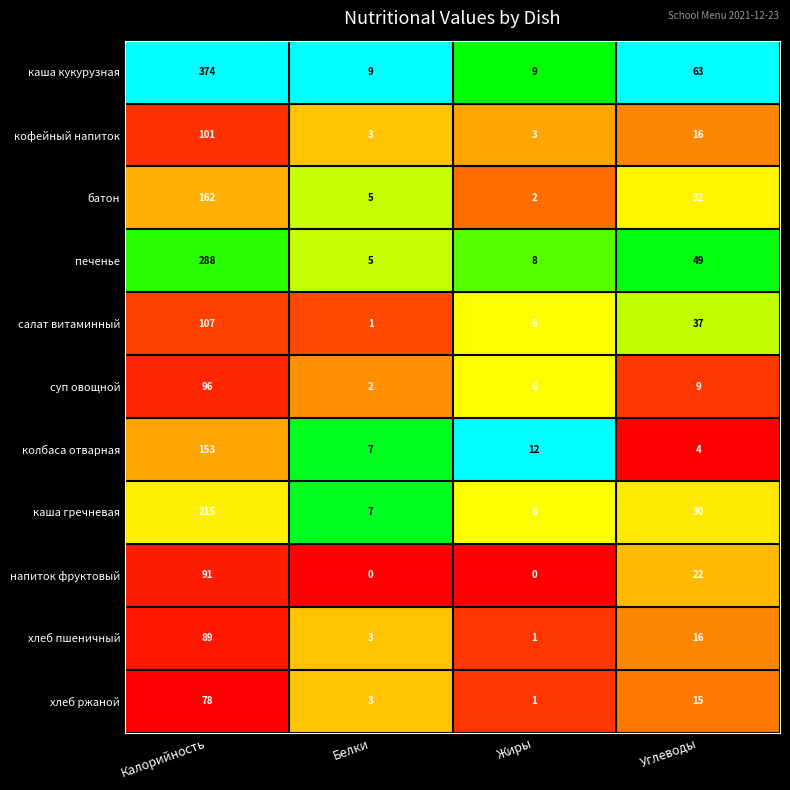

At which label does батон first exceed 32?

Калорийность